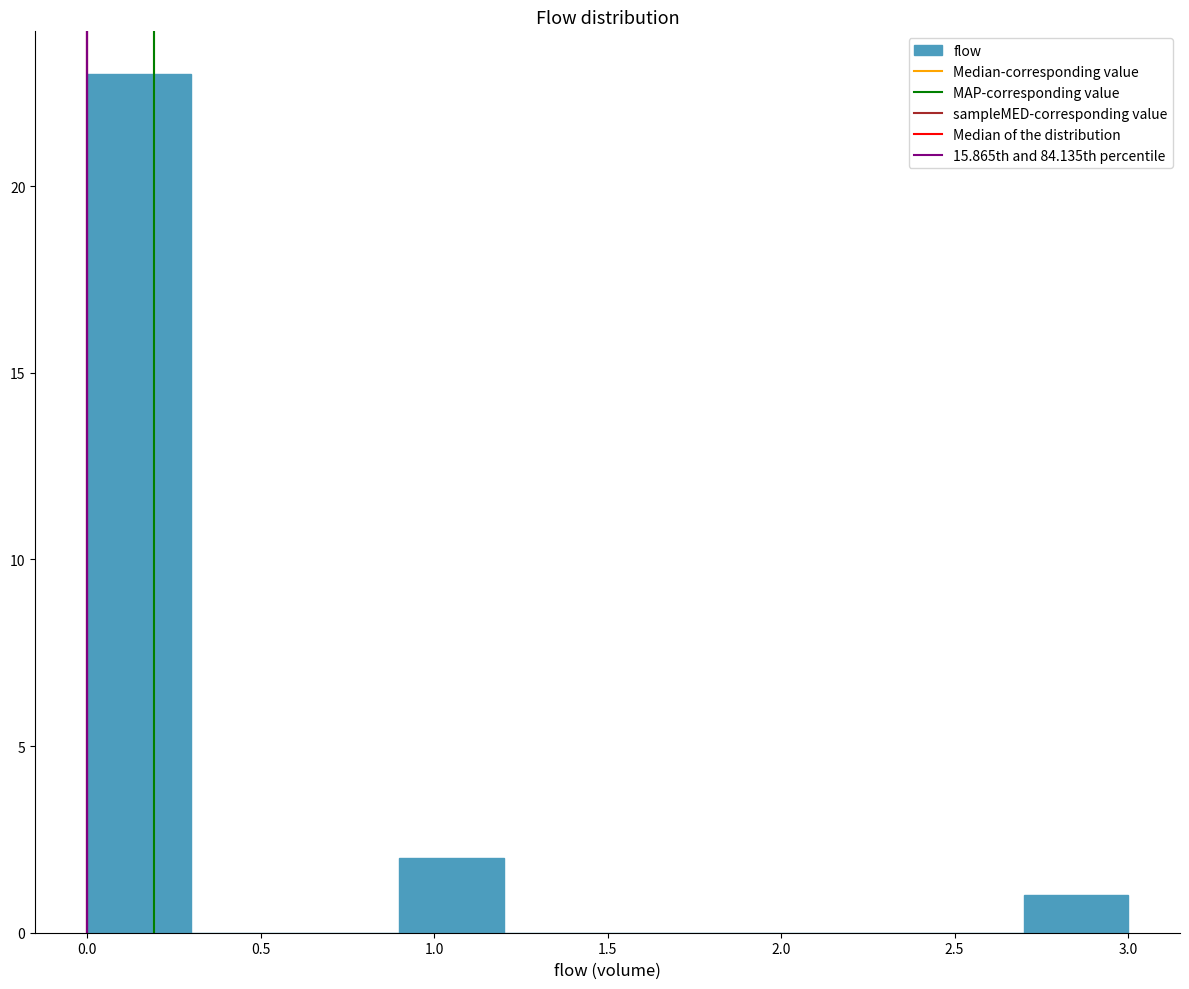

Over which range of the x-axis is the bar tallest?

0.0 to 0.3